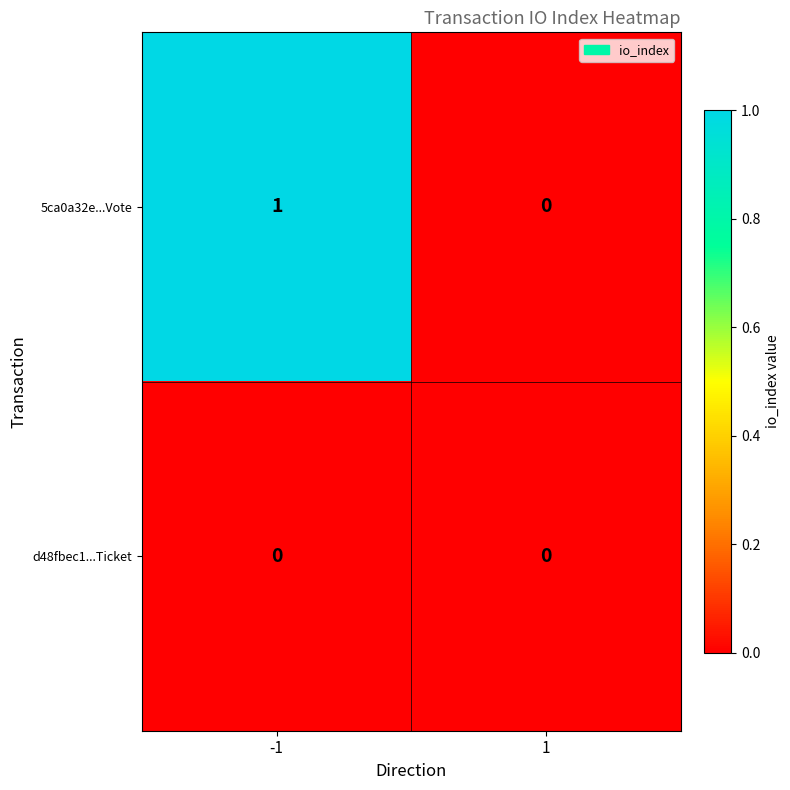

At which category is the sum across all series the highest?

-1